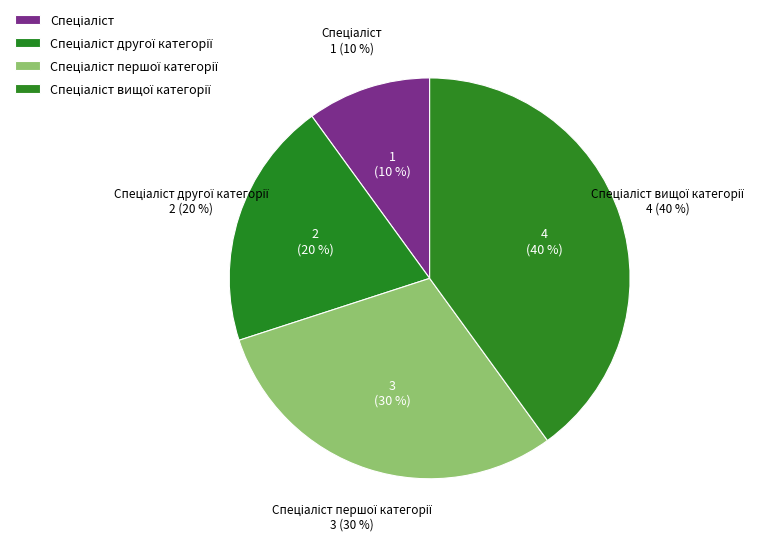

To the nearest percent, what is the difference between the largest and smallest slice percentages?

30%